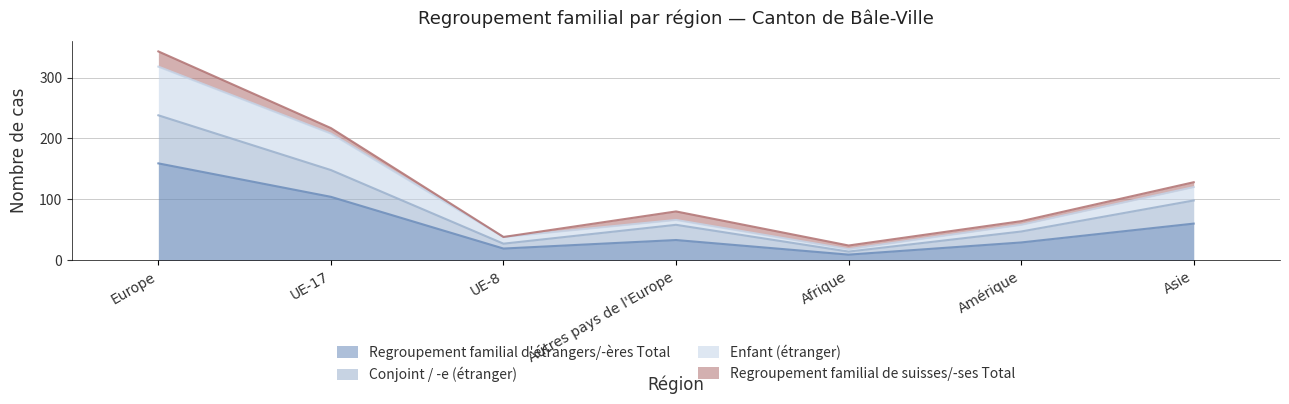

Where is Regroupement familial d'étrangers/-ères Total nearest to the value 84?

UE-17